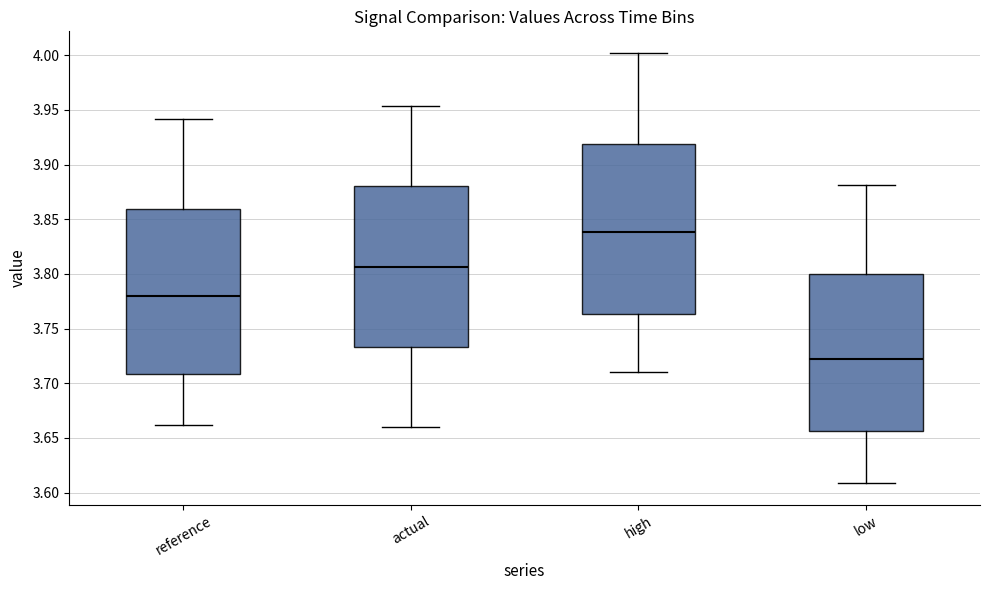

Comparing the boxes themselves (not the whiskers), which one is the tallest?

high